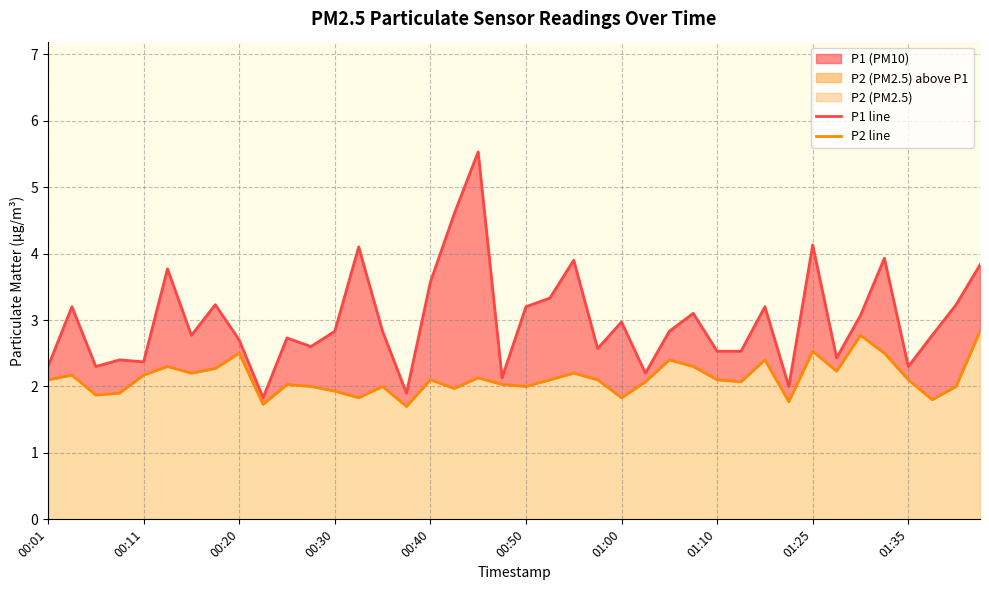

How many data points does each series have?

40